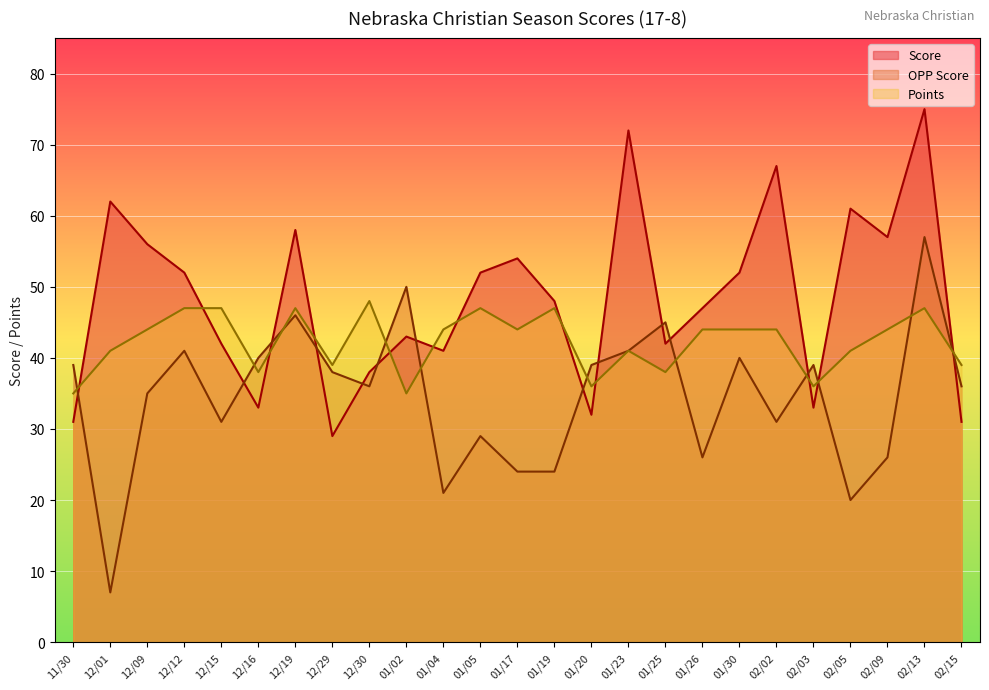

What are all the series names shown in the legend?

Score, OPP Score, Points